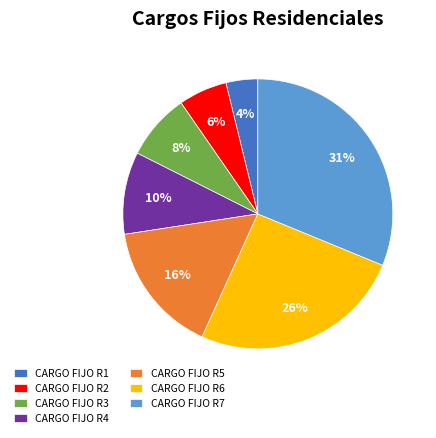

To the nearest percent, what portion does CARGO FIJO R2 represent?

6%